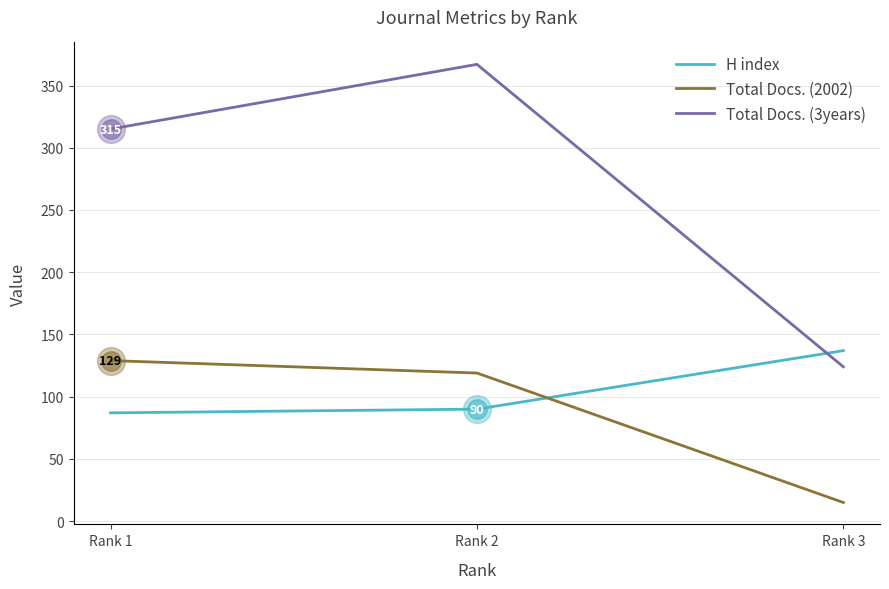

What is the sum of all H index values?

314